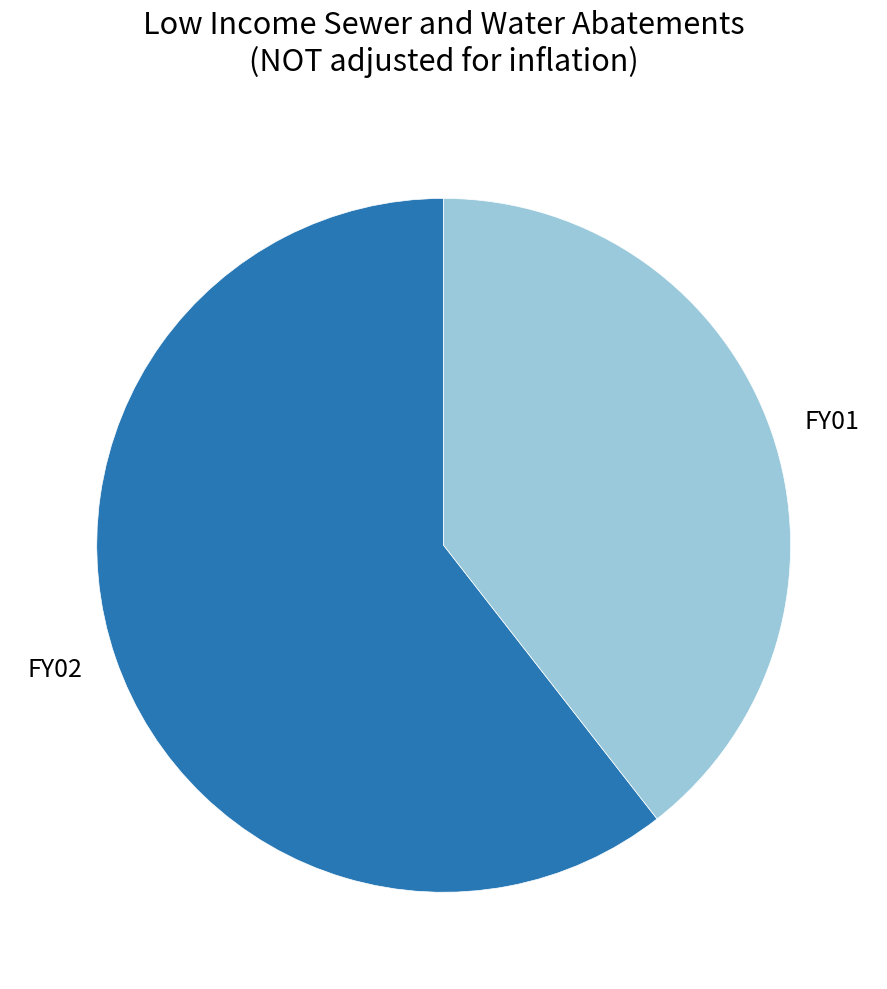

Which has a higher value, FY01 or FY02?

FY02